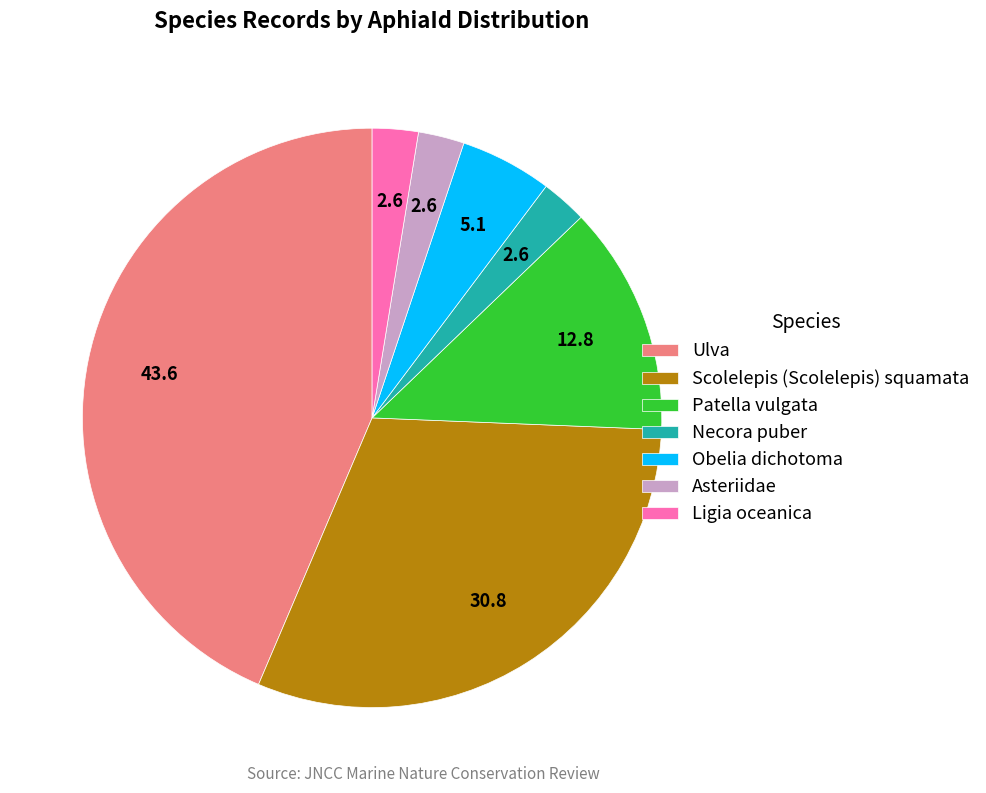

Combined, do Necora puber and Patella vulgata account for over 50%?

No